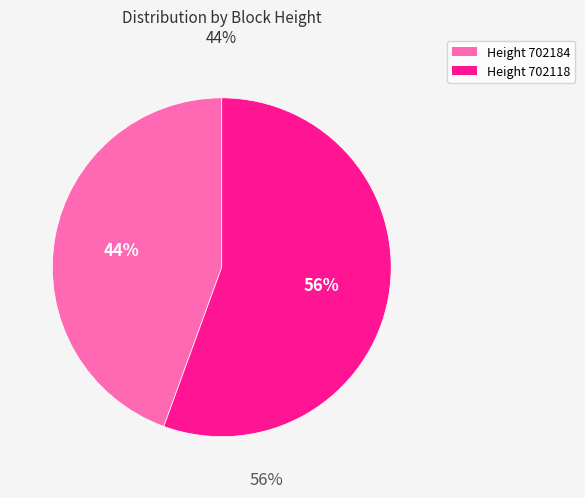

How many slices are in this pie chart?

2